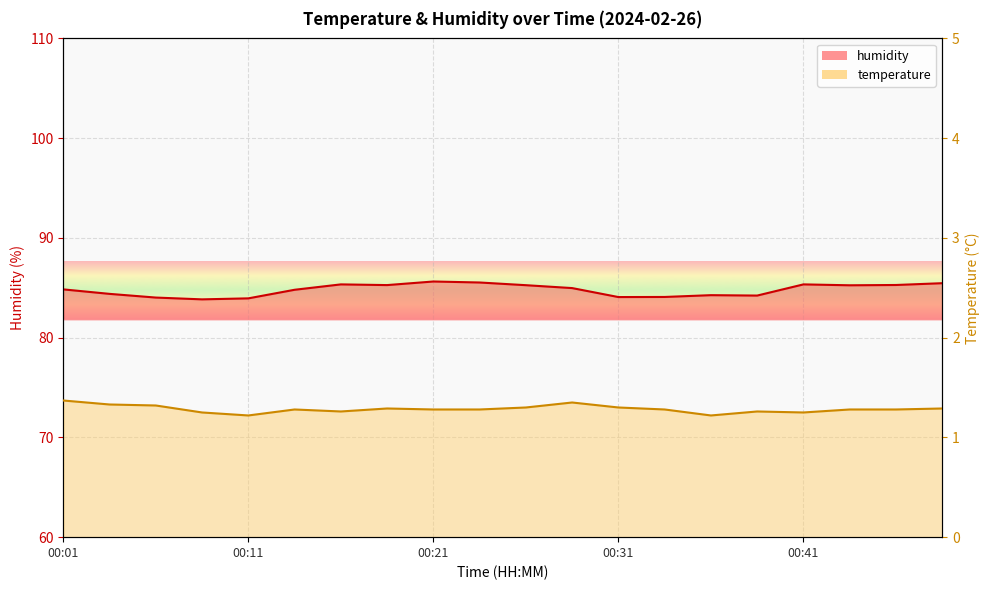

True or false: temperature and humidity intersect in this chart.

False